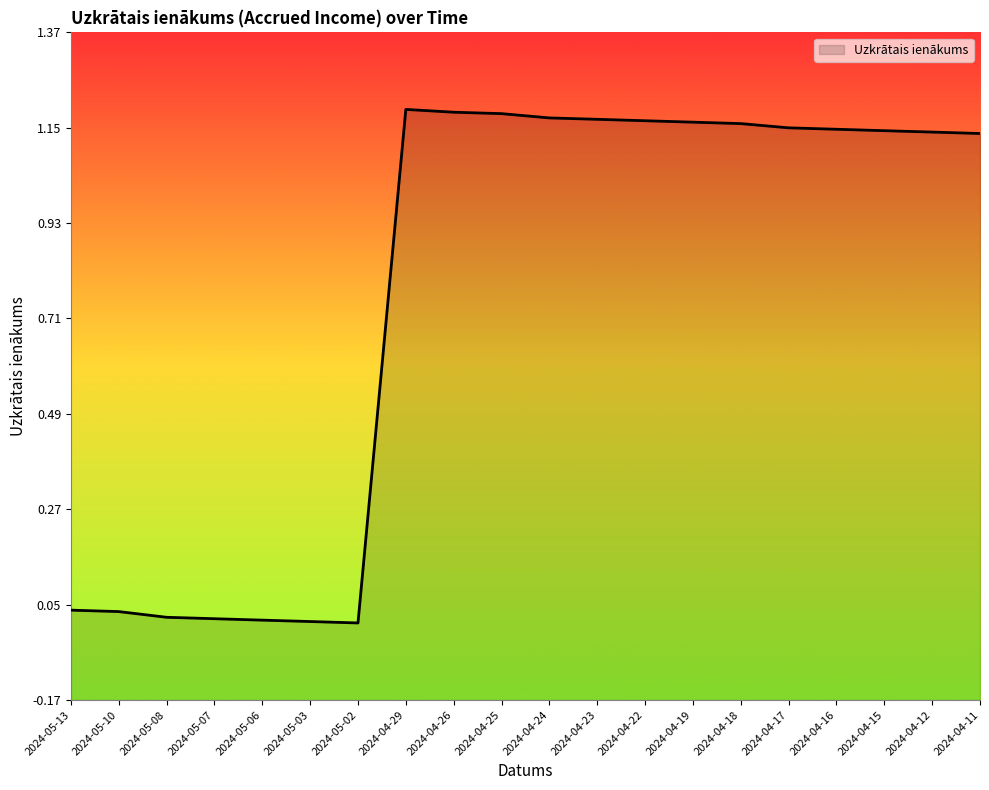

Does the chart have visible grid lines?

No